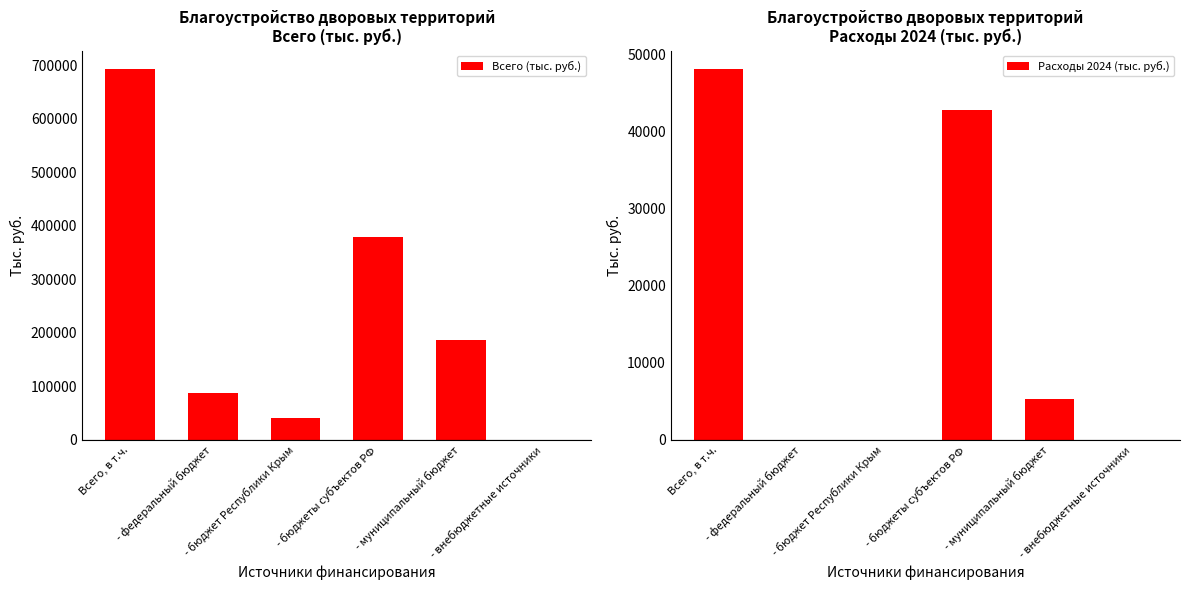

Rank the series by their average value, from lowest to highest.

Расходы 2024 (тыс. руб.), Всего (тыс. руб.)